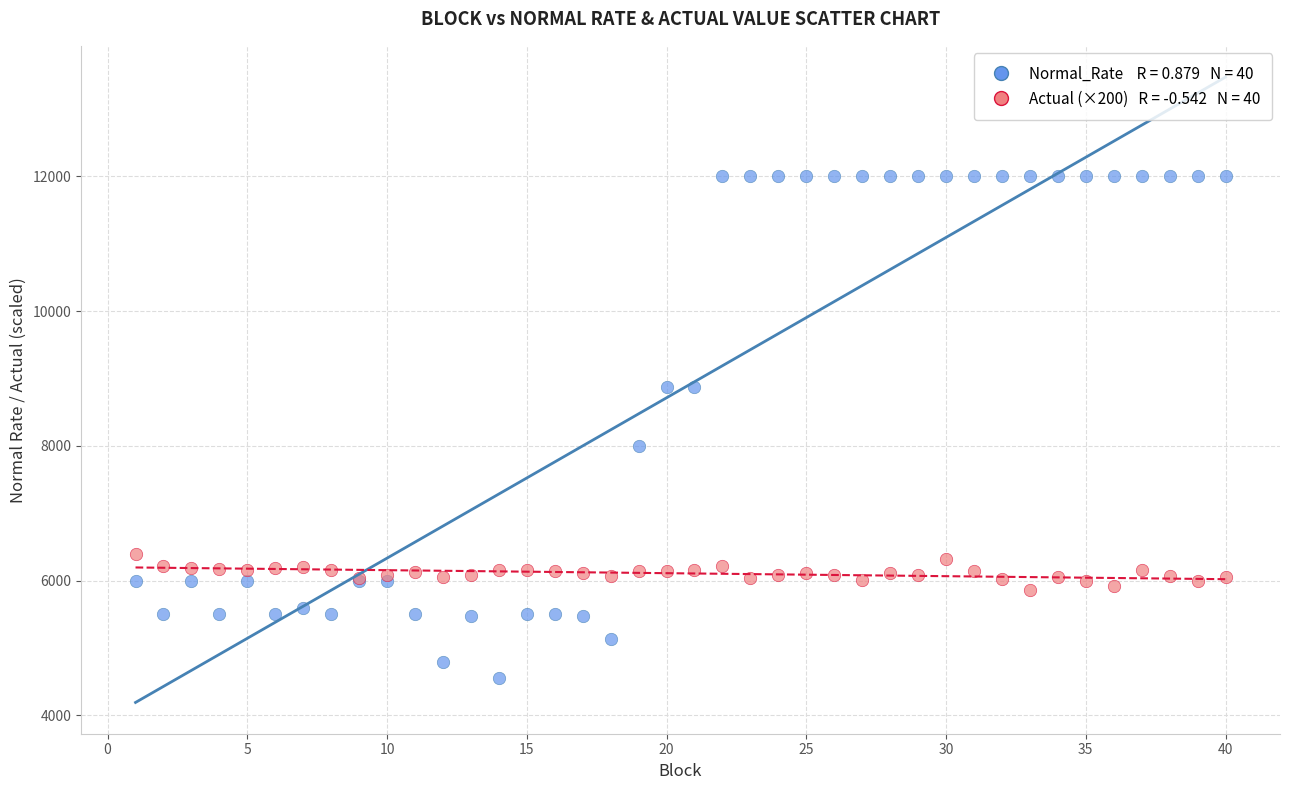

Across all series, what Y value is closest to 8280?

8000.2